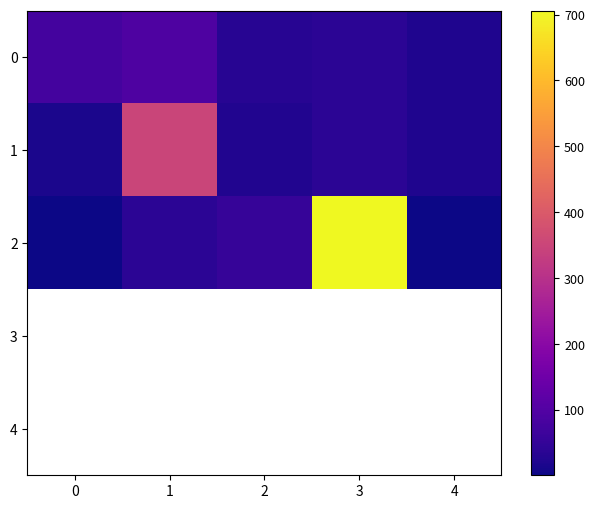

Between 0 and 2, which series saw the biggest shift?

2